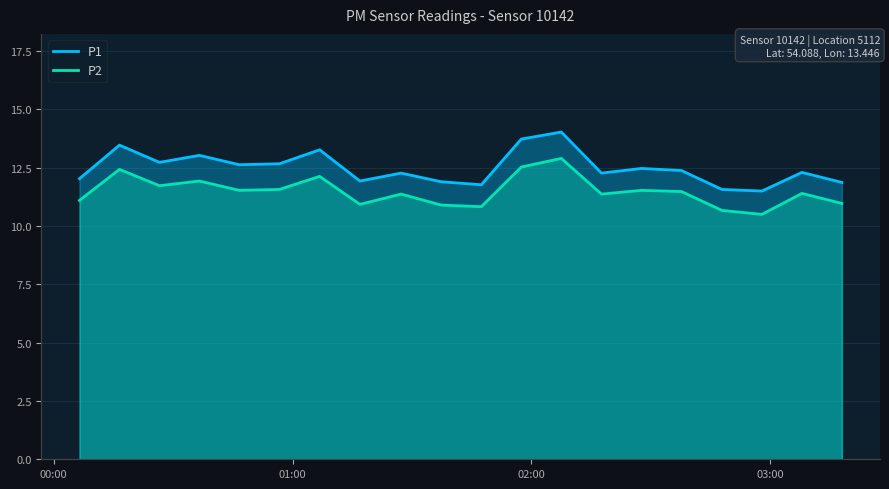

Rank the series by their maximum value, from highest to lowest.

P1, P2